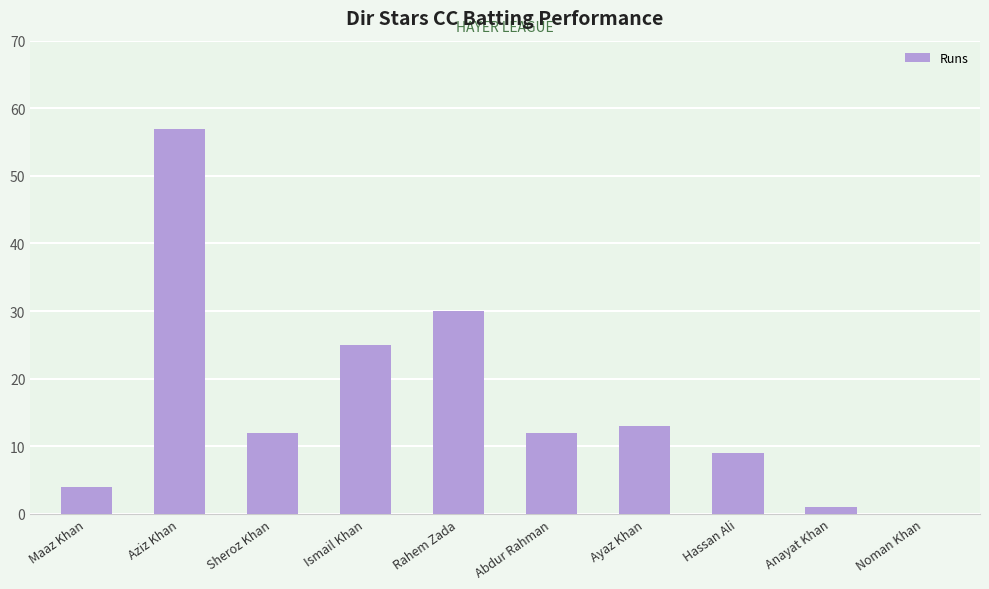

How many values are above zero?

9